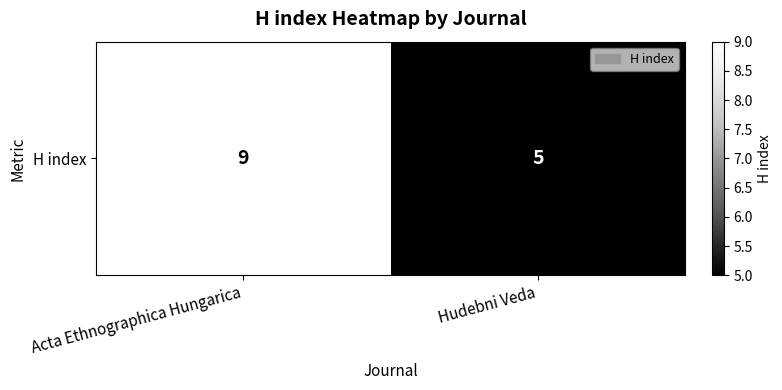

Rank the categories by value from lowest to highest.

Hudebni Veda, Acta Ethnographica Hungarica